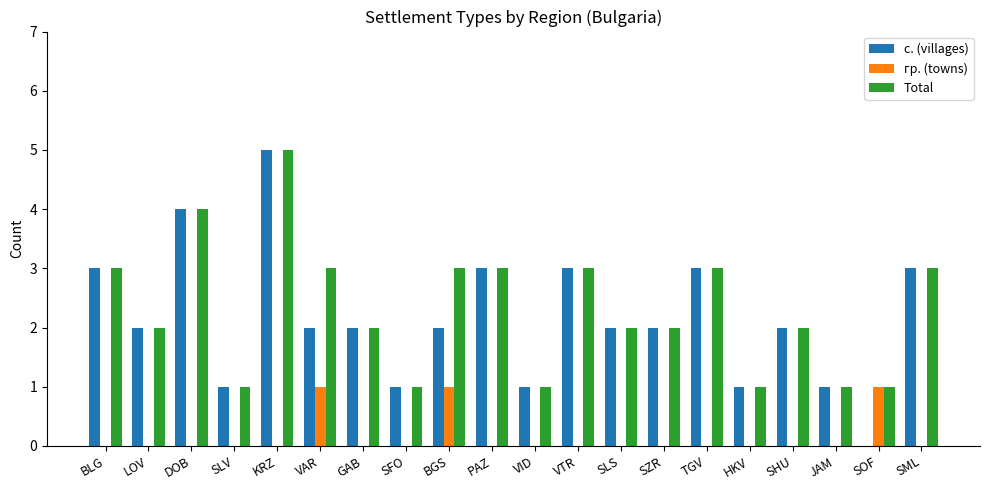

Which category has the highest value across all series?

KRZ